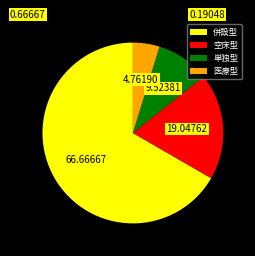

Which has a higher value, 併設型 or 空床型?

併設型